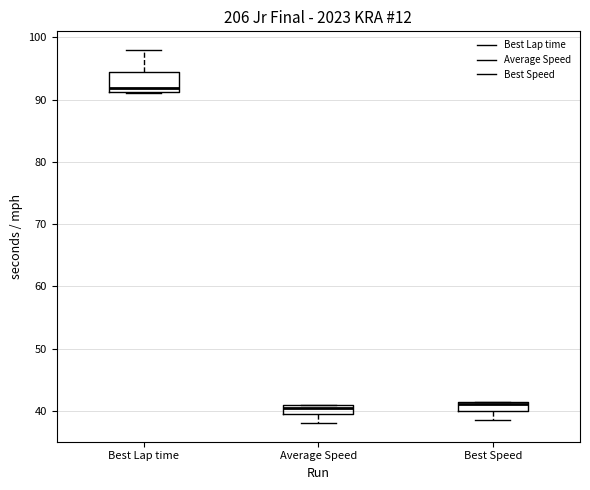

Where does the upper whisker of the box for Best Lap time end on the y-axis? The values are not printed on the chart, so give them approximately, as read against the axis.

98